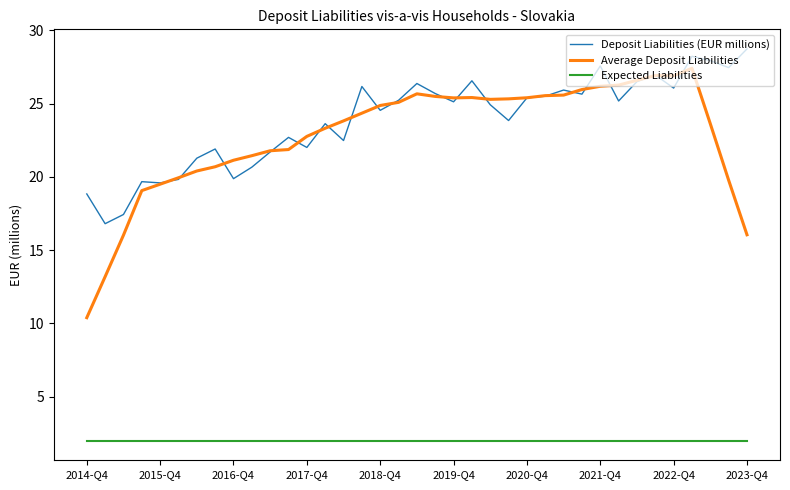

What is the lowest value of the Deposit Liabilities (EUR millions) series?

16.8